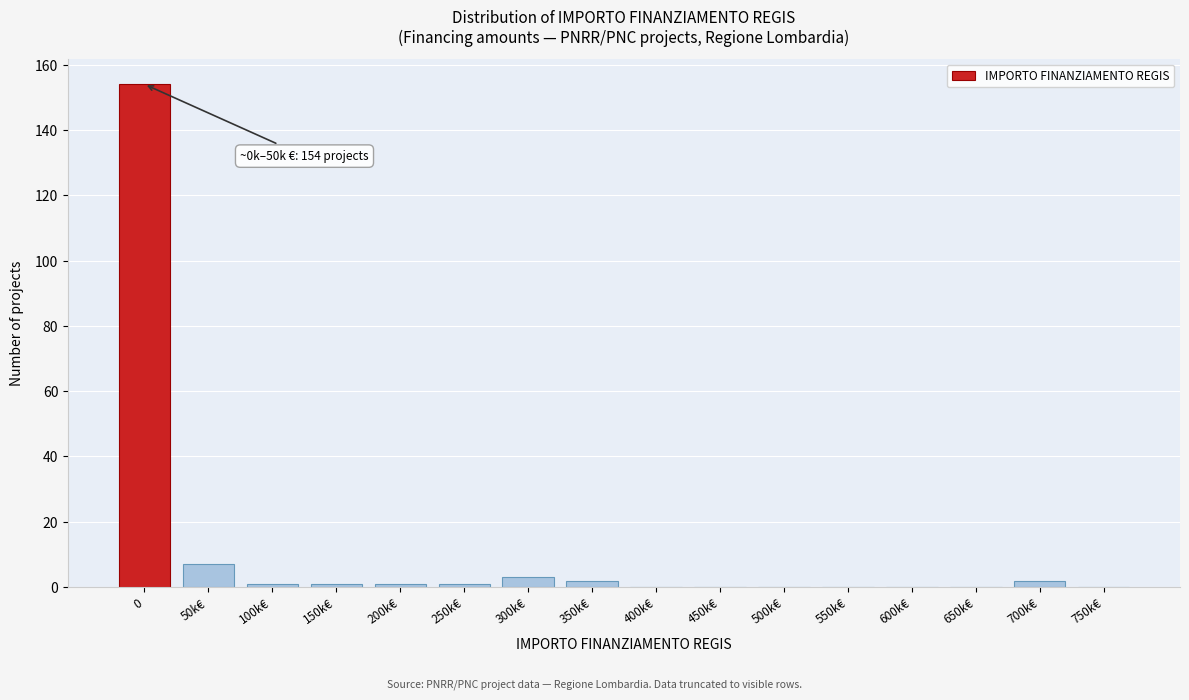

Reading left to right, extract all data points from this chart.

0=154	50k€=7	100k€=1	150k€=1	200k€=1	250k€=1	300k€=3	350k€=2	400k€=0	450k€=0	500k€=0	550k€=0	600k€=0	650k€=0	700k€=2	750k€=0